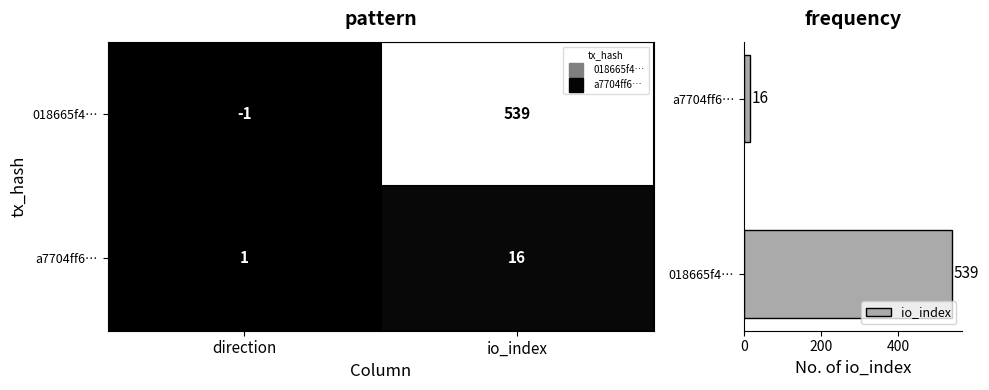

What is the maximum value shown in the chart?

539